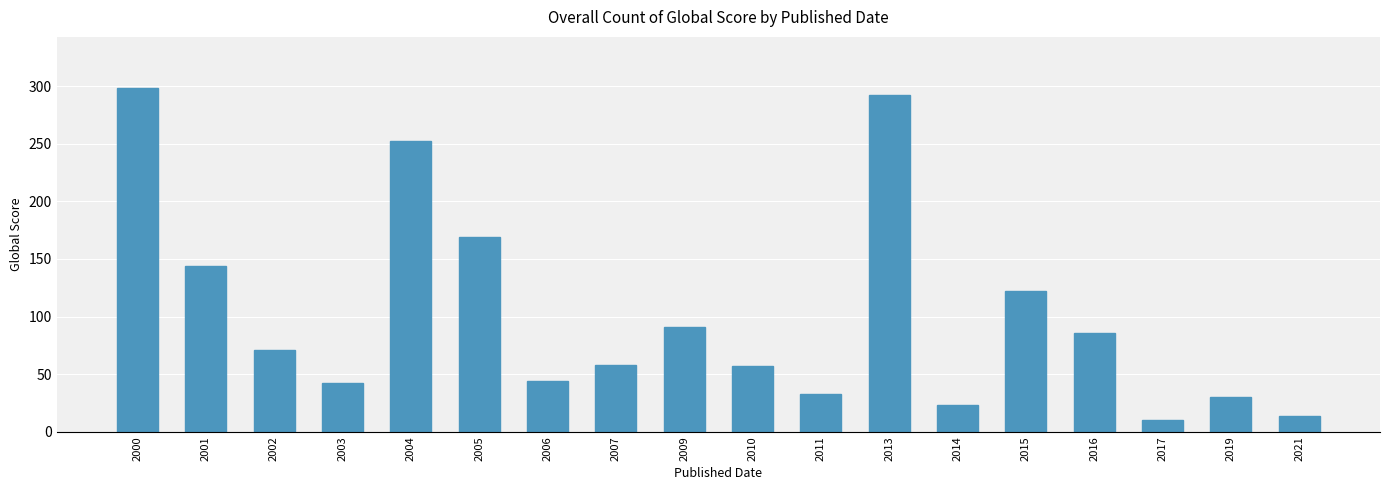

What is the change in value from 2009 to 2011?

-58